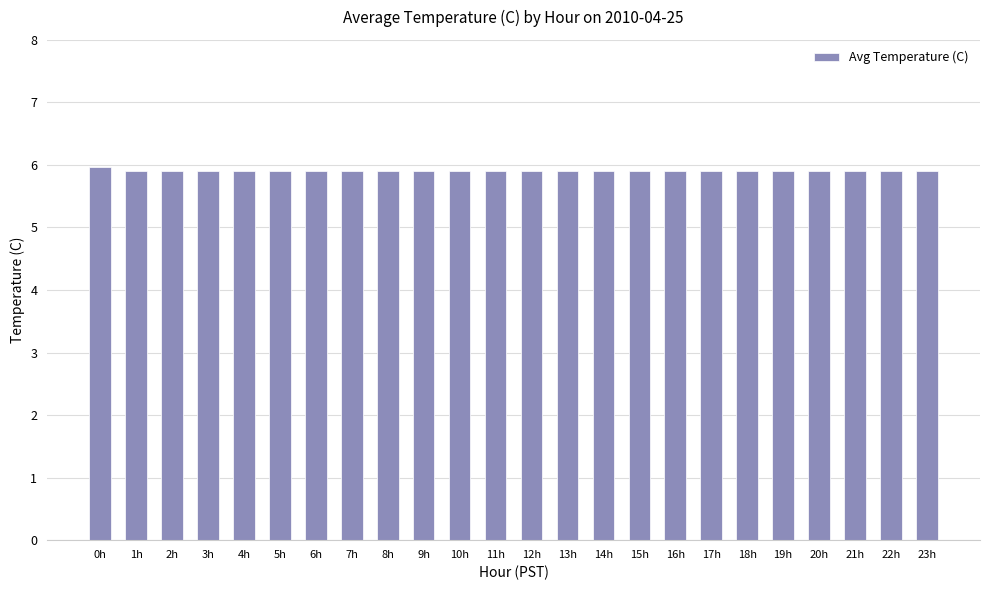

How many bars are there in total?

24